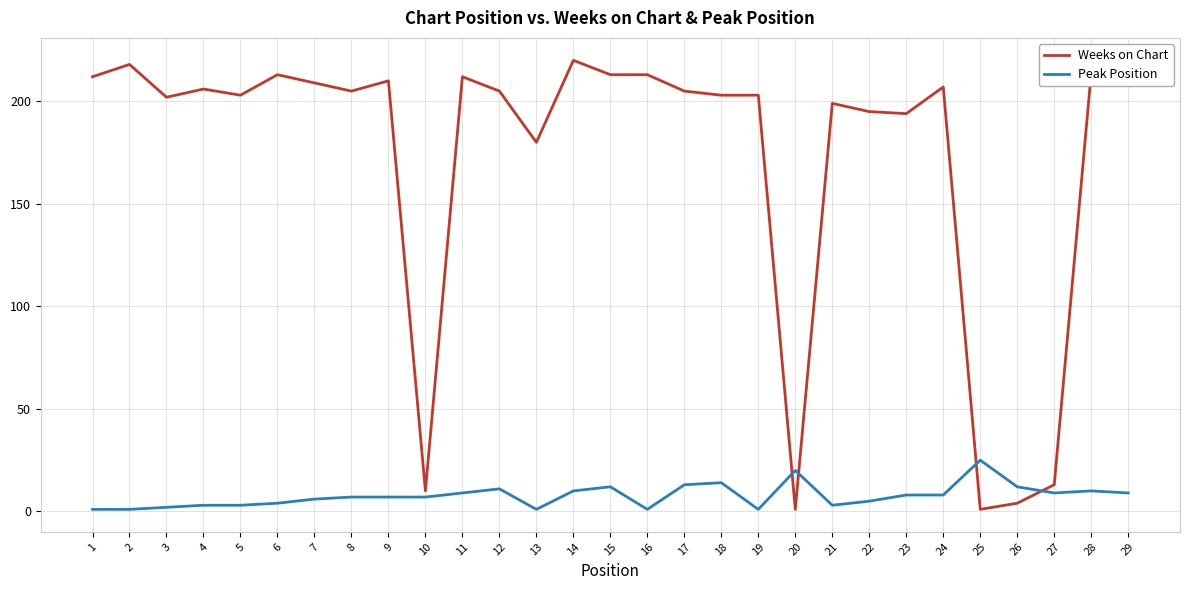

Between 4 and 10, which series saw the biggest shift?

Weeks on Chart